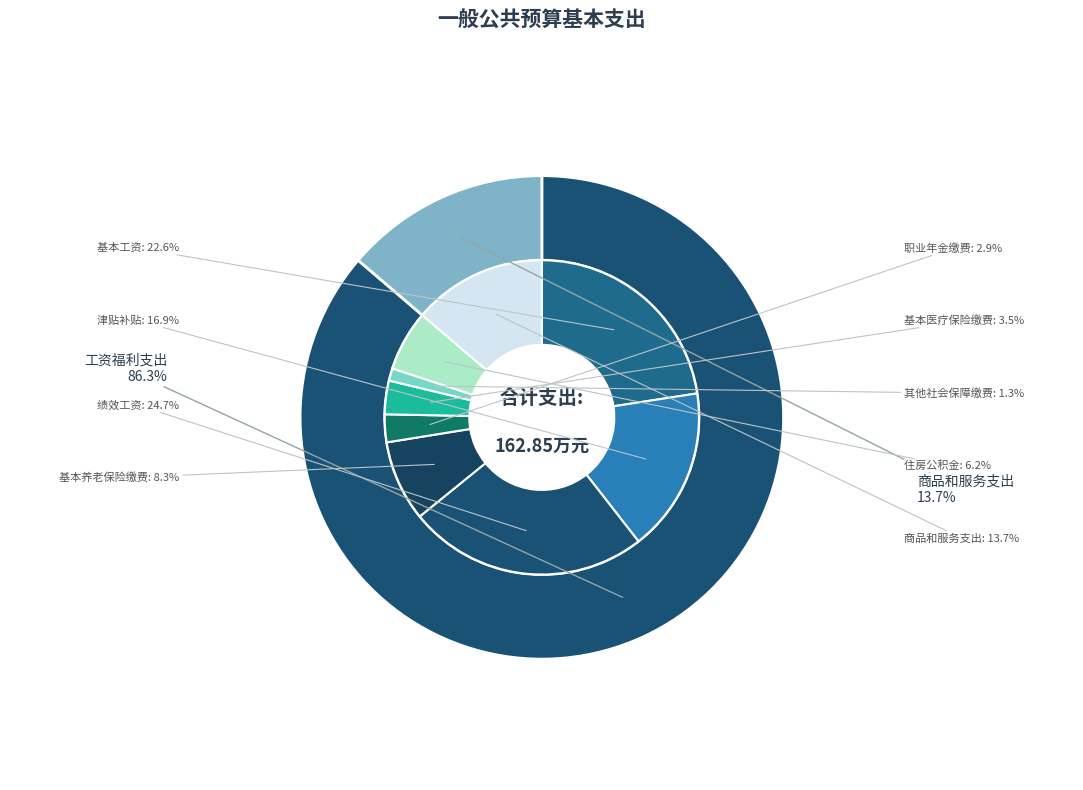

Is there any slice that represents more than half of the pie?

Yes